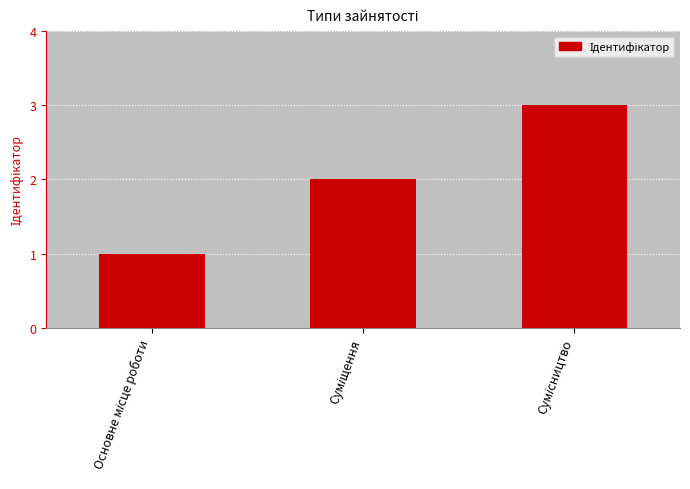

What is the value of the 1st bar from the left?

1